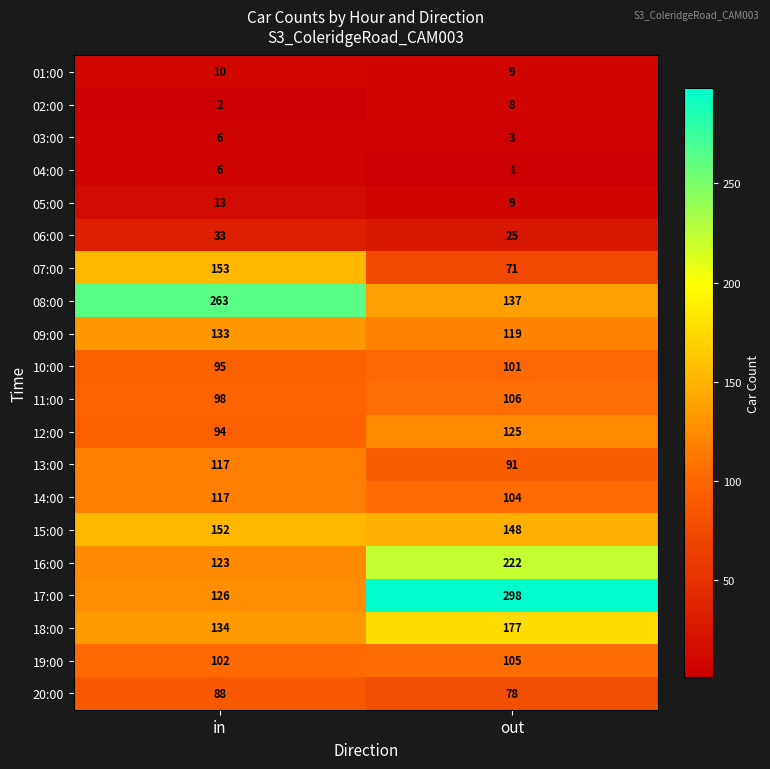

What is the difference between the 06:00 values at out and in?

8